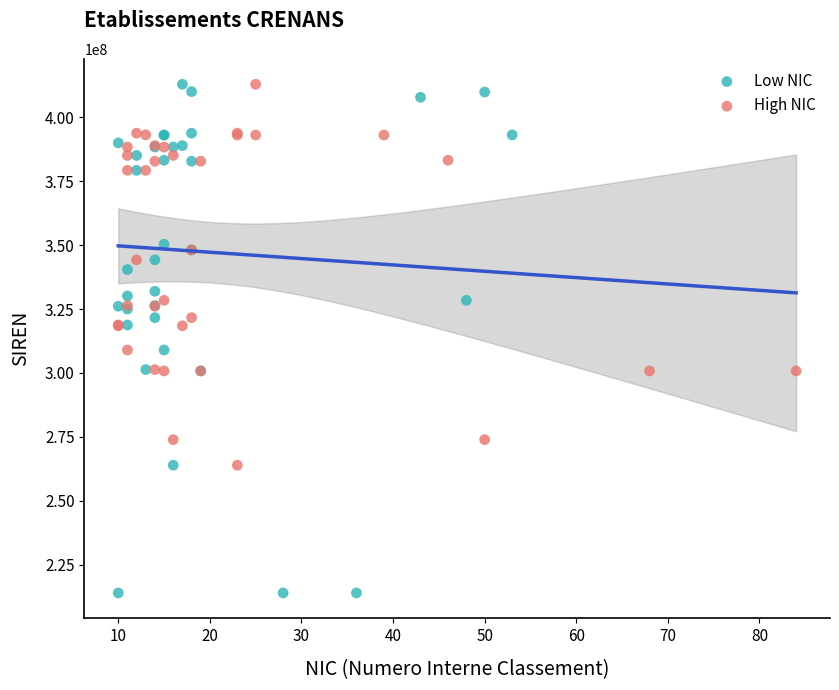

Which series has the largest Y range (max minus min)?

Low NIC